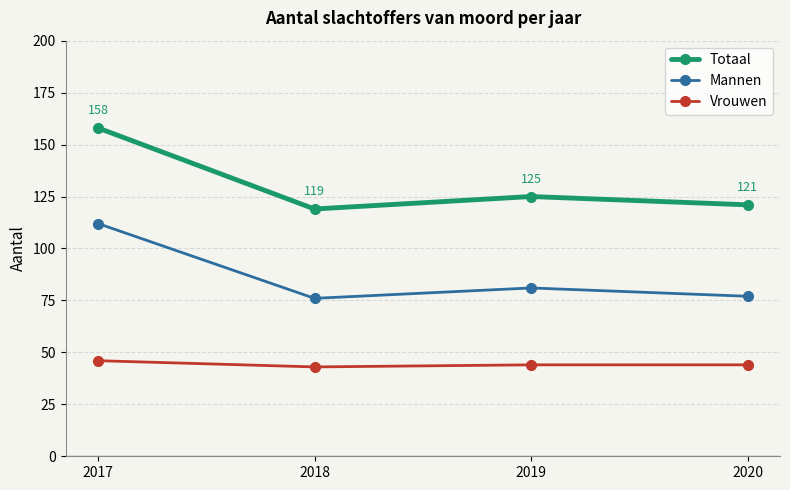

Reading left to right, transcribe all the data shown in this chart.

Totaal: 2017=158	2018=119	2019=125	2020=121
Mannen: 2017=112	2018=76	2019=81	2020=77
Vrouwen: 2017=46	2018=43	2019=44	2020=44